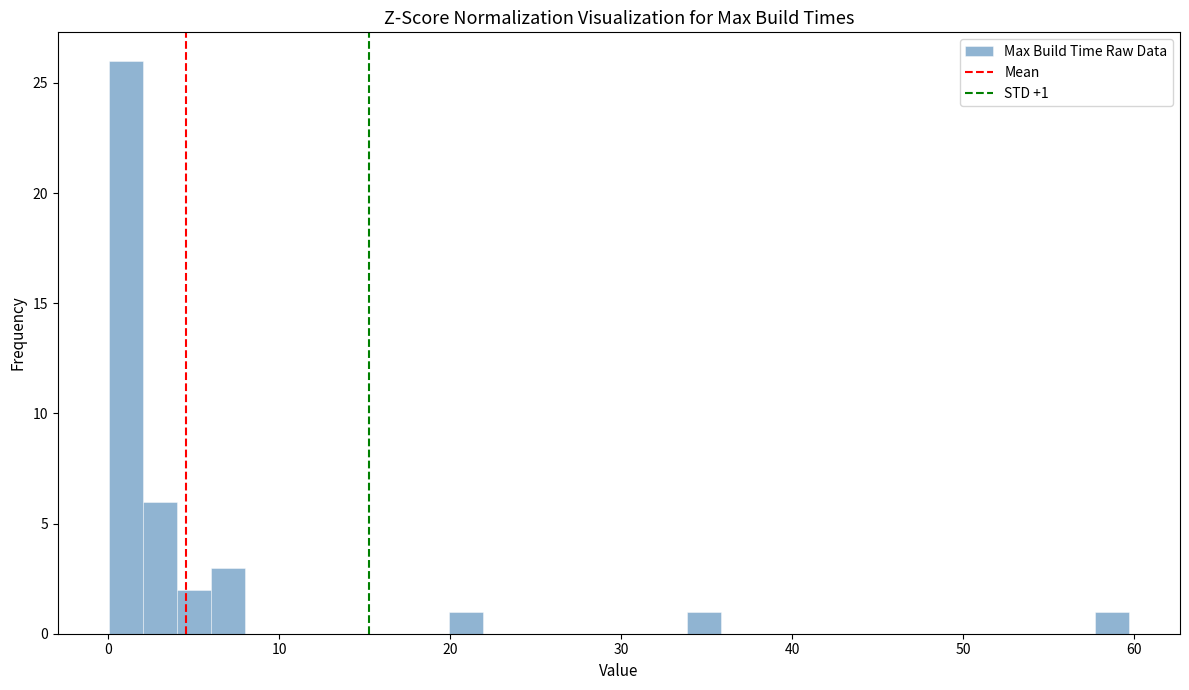

Around what value on the x-axis is the tallest bar? Give the approximate position of its centre, as read against the axis.

1